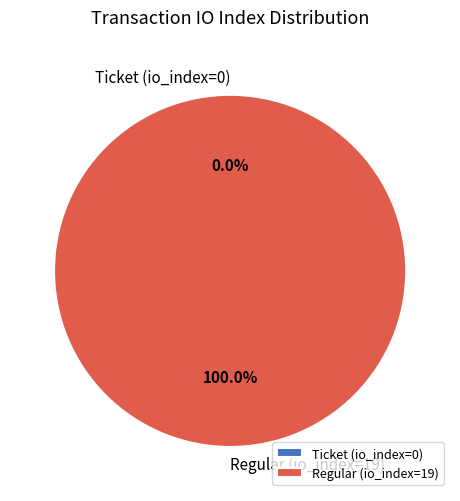

To the nearest percent, what is the average slice percentage?

50%